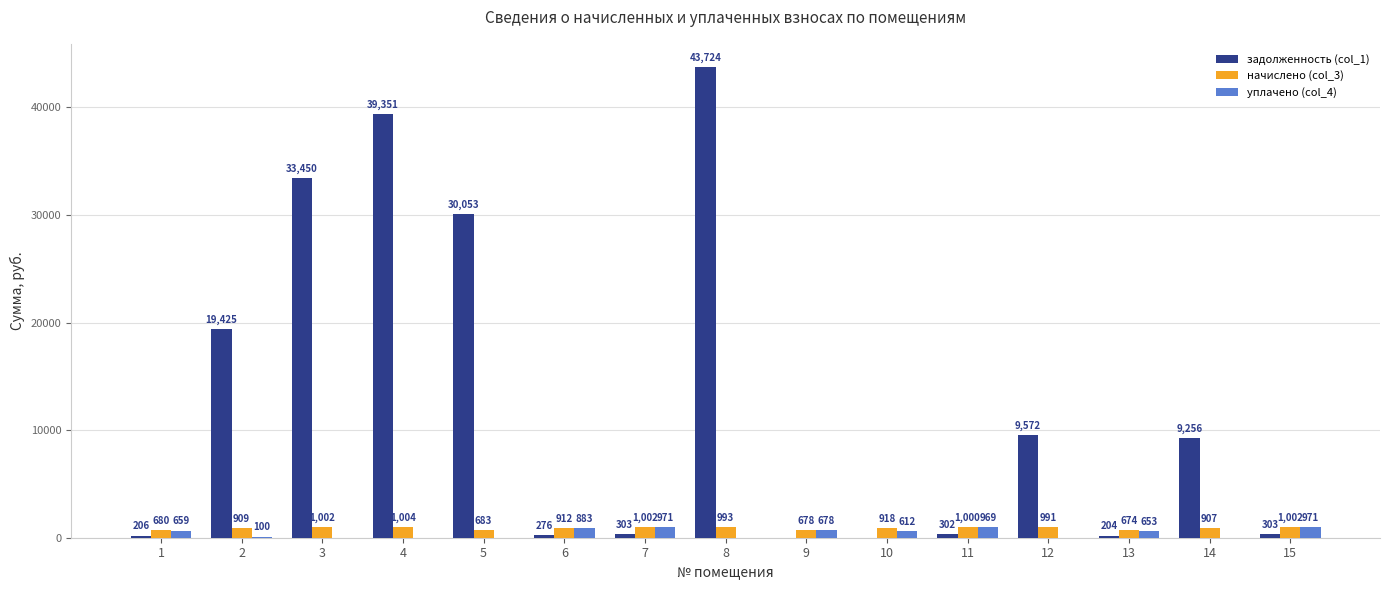

Which series changed the most between 5 and 15?

задолженность (col_1)